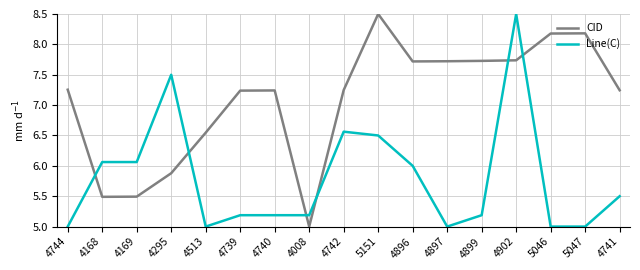

The value of Line(C) at 4899 is 2.7. True or false?

False